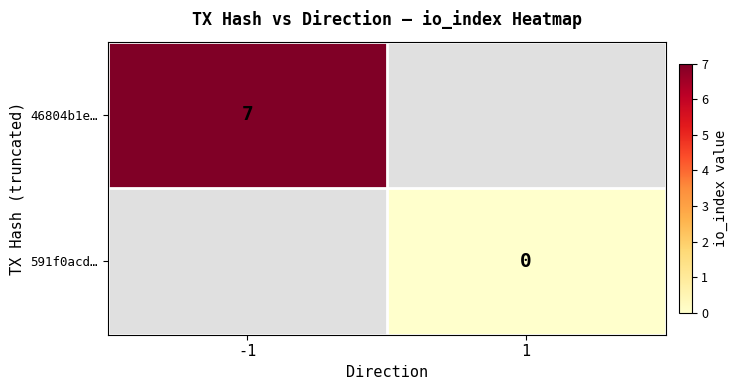

Is the value of 591f0acd… at 1 greater than the value of 46804b1e… at -1?

No